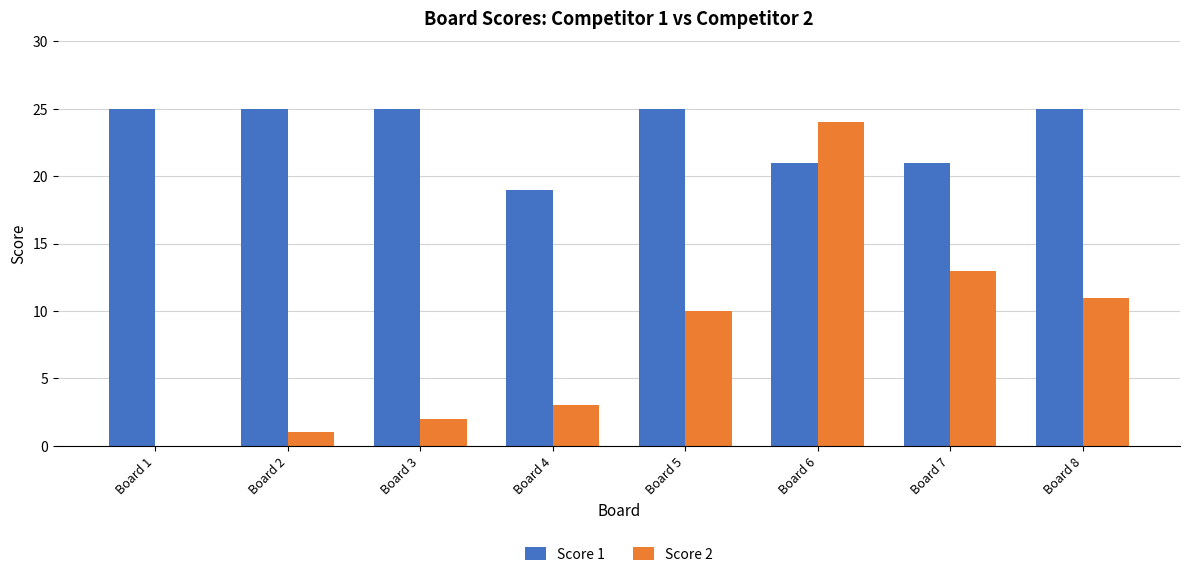

What is the sum of the Score 2 values at Board 5 and Board 6?

34